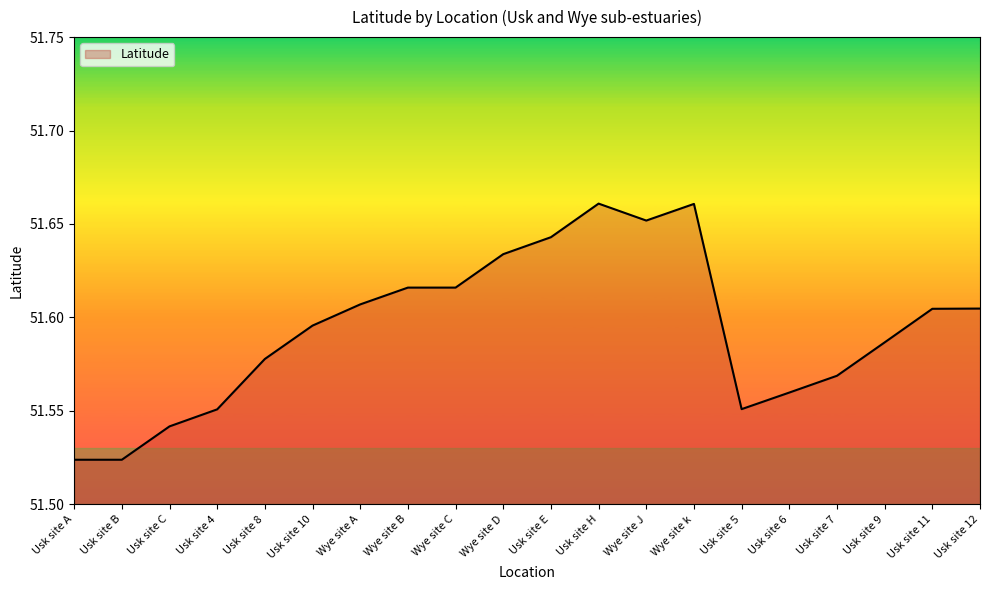

The value at Usk site 7 is 87.1. True or false?

False